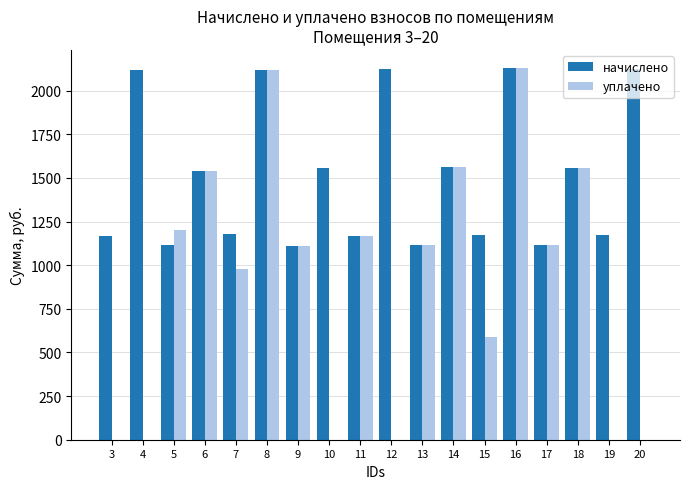

The value of начислено at 16 is 2126.9. True or false?

True